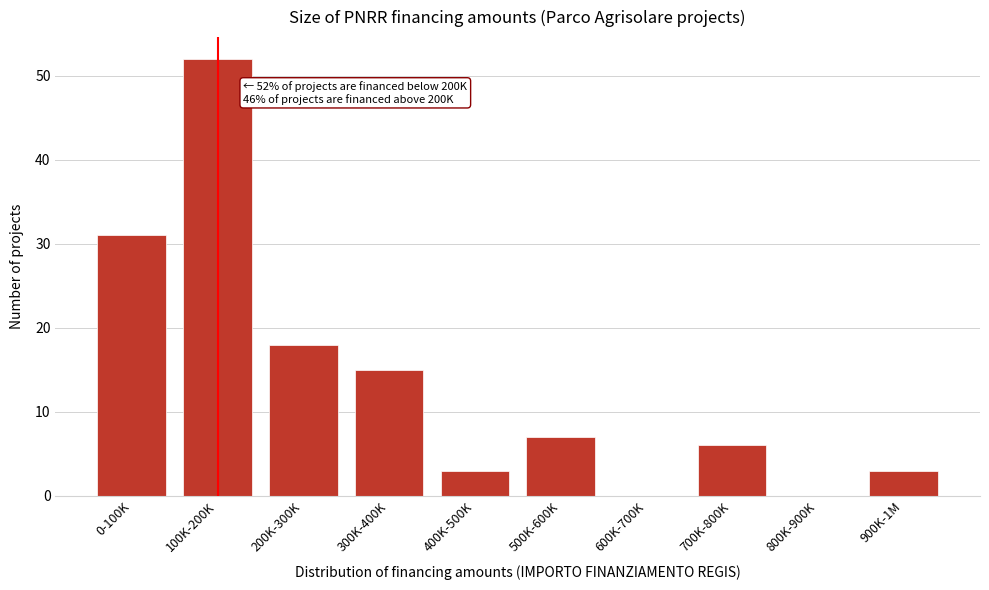

Reading left to right, transcribe all the data shown in this chart.

0-100K=31	100K-200K=52	200K-300K=18	300K-400K=15	400K-500K=3	500K-600K=7	600K-700K=0	700K-800K=6	800K-900K=0	900K-1M=3